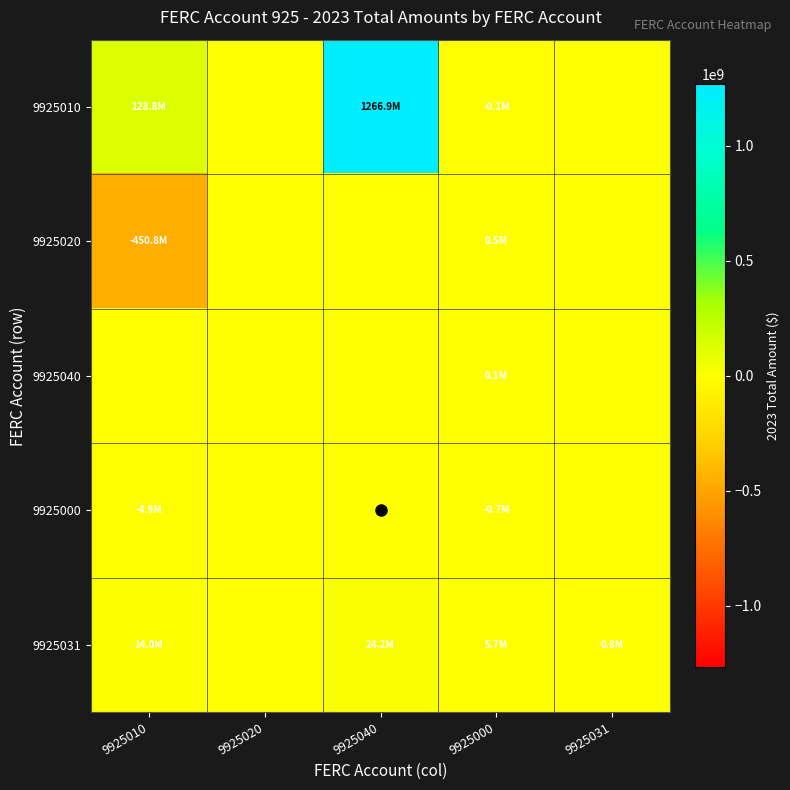

What is the maximum value shown in the chart?

1266948978.7